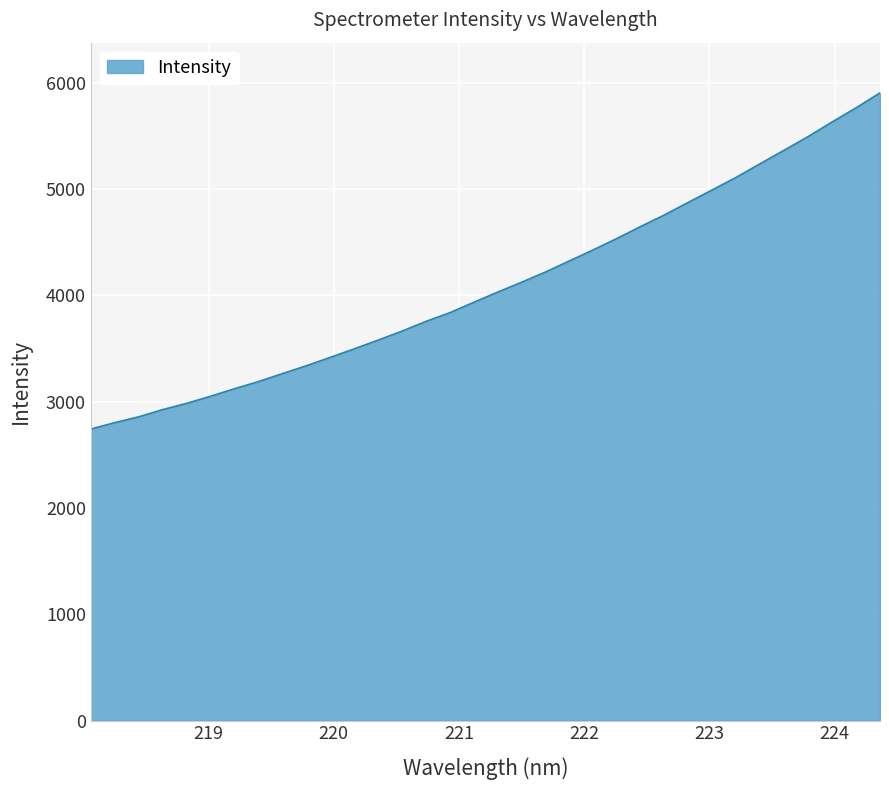

What is the difference between the maximum and minimum values?

3161.9